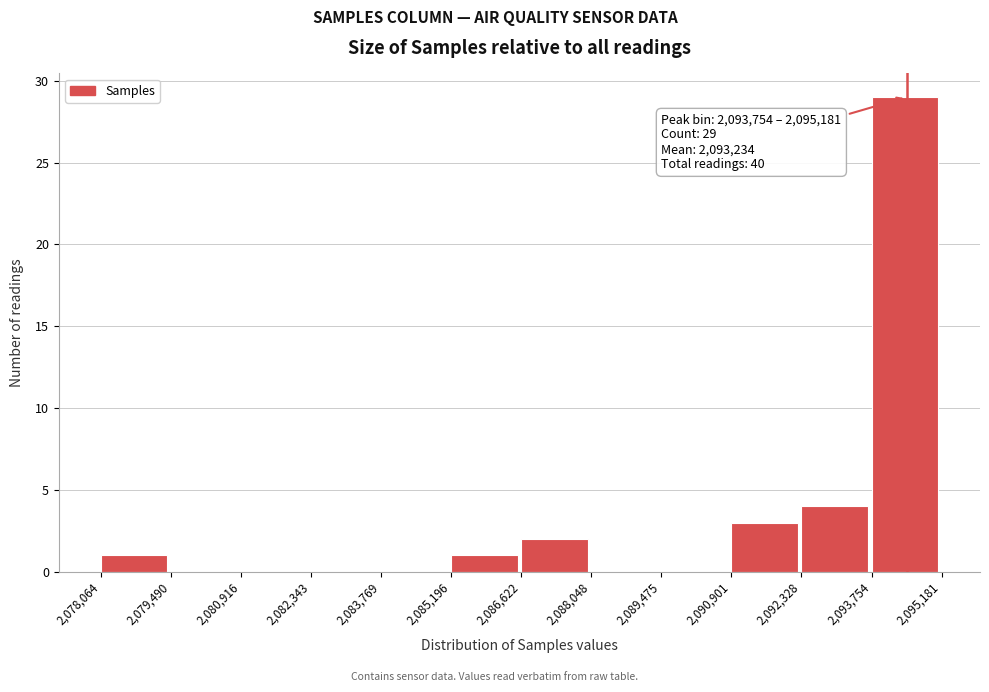

Which range on the x-axis has the tallest bar?

2,093,754 to 2,095,181